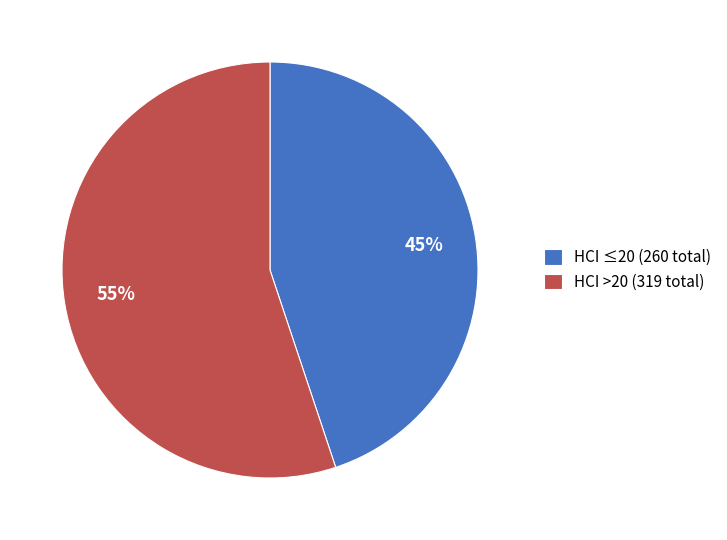

Count the number of slices in the pie.

2